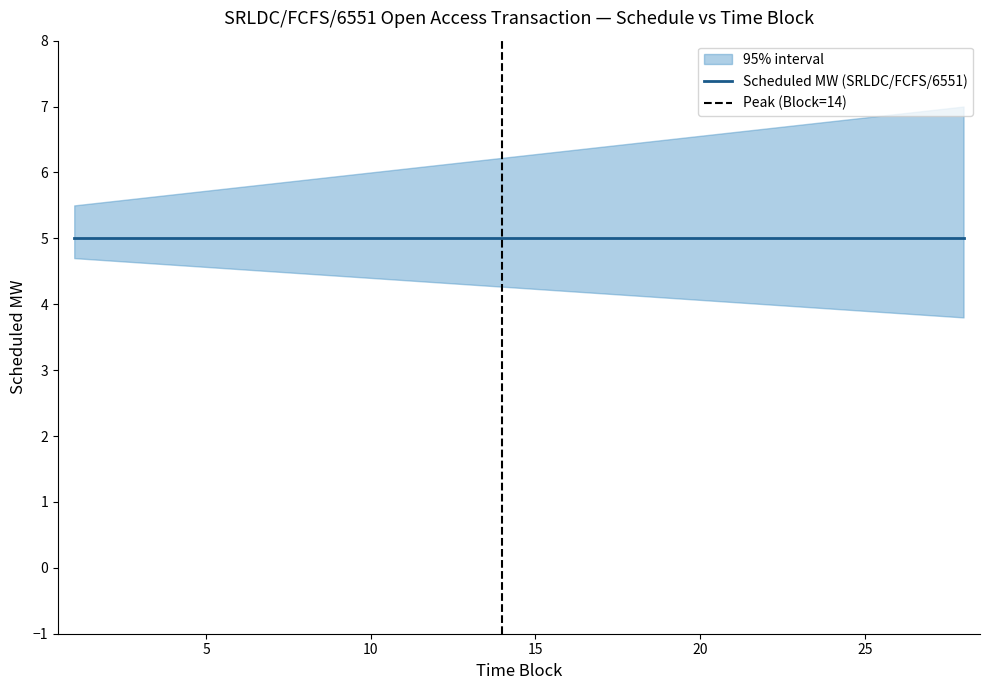

Does the chart have visible grid lines?

No